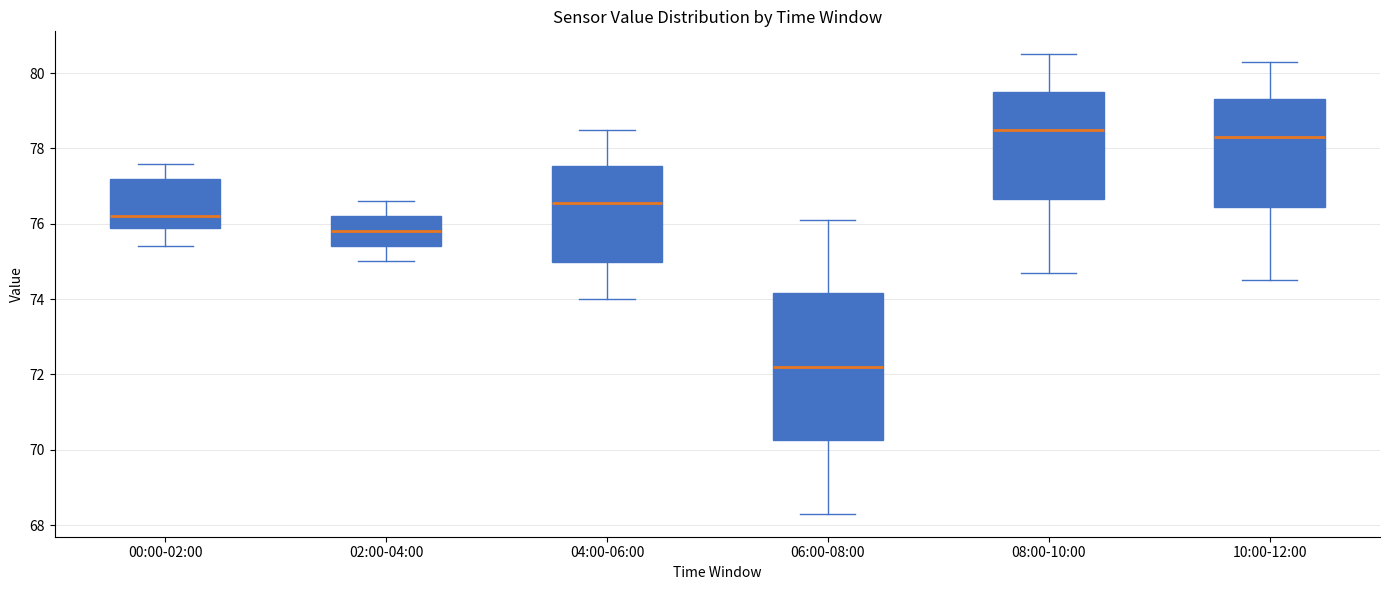

Reading left to right, transcribe this box plot: for each box, give where its median line is, the range the box spans, and where its two whiskers end, as read against the y-axis. The values are not printed on the chart, so give them approximately, as read against the axis.

00:00-02:00: median 76.2, box 76.0 to 77.2, whiskers 75.4 to 77.6
02:00-04:00: median 75.8, box 75.4 to 76.2, whiskers 75.0 to 76.6
04:00-06:00: median 76.6, box 75.0 to 77.6, whiskers 74.0 to 78.6
06:00-08:00: median 72.2, box 70.2 to 74.2, whiskers 68.4 to 76.2
08:00-10:00: median 78.6, box 76.6 to 79.6, whiskers 74.8 to 80.6
10:00-12:00: median 78.4, box 76.4 to 79.4, whiskers 74.6 to 80.4